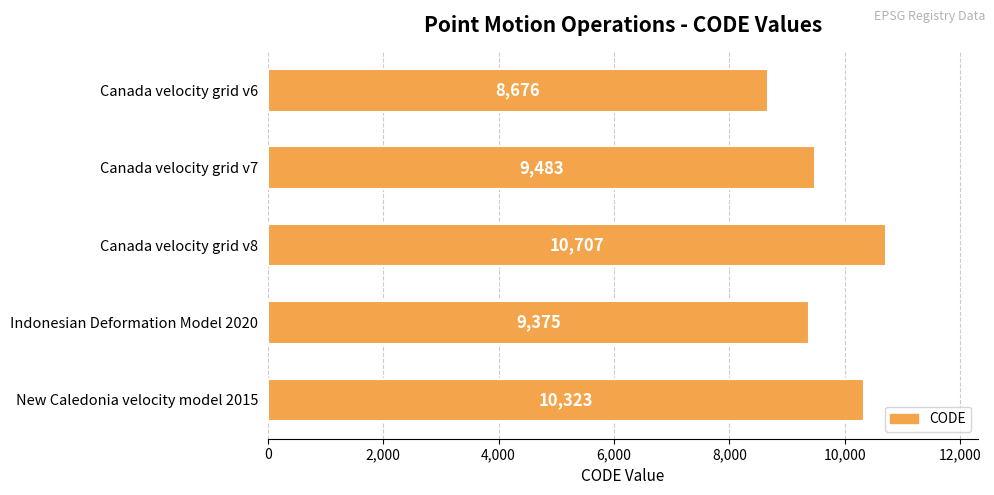

Are the bars grouped side by side (vs. stacked)?

No